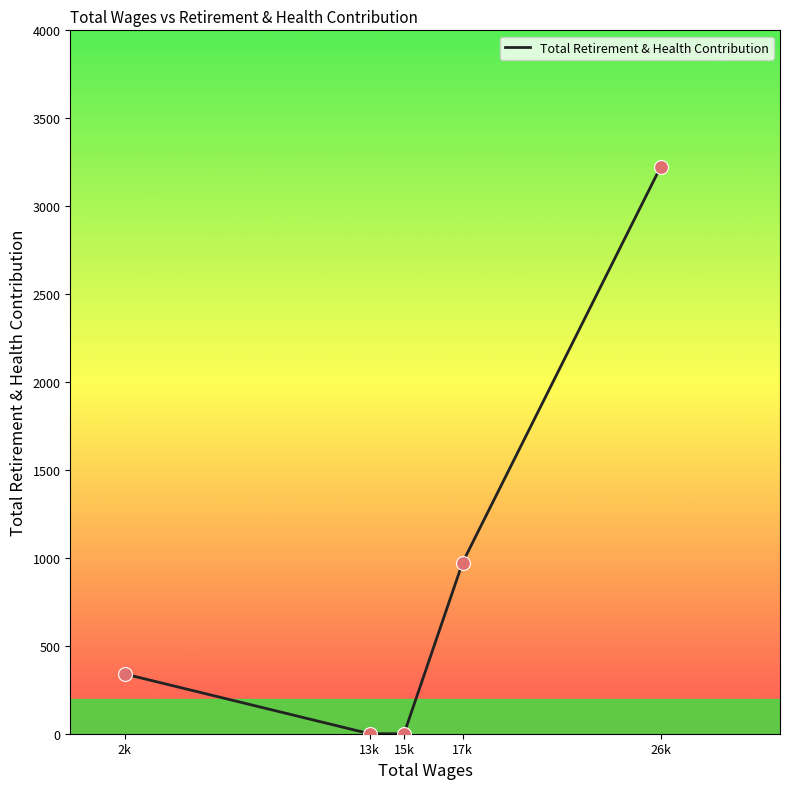

What is the change in value from 2k to 15k?

-340